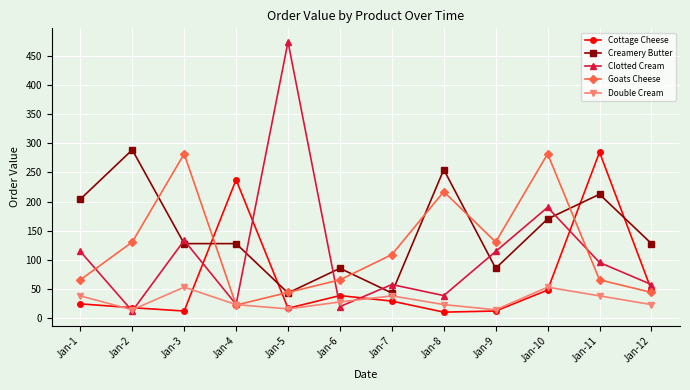

At which category does Creamery Butter reach its first local peak?

Jan-2